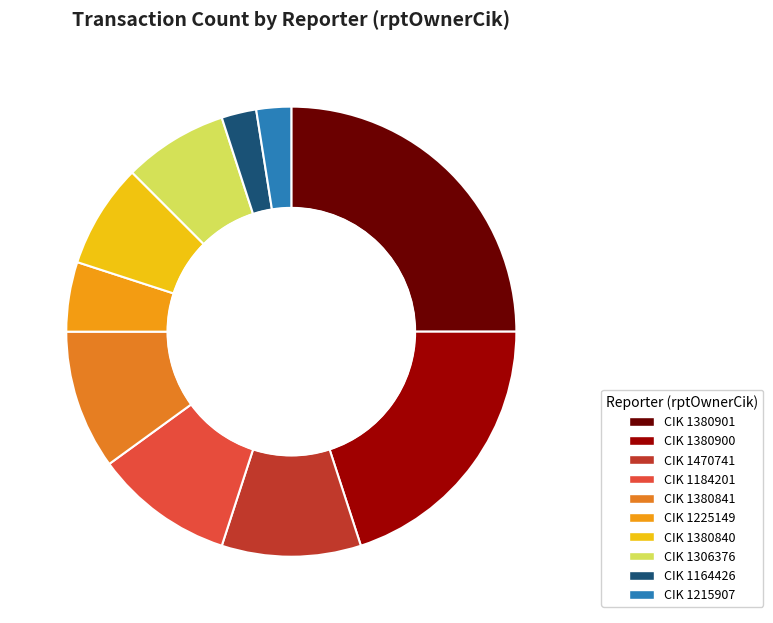

Count the number of slices in the pie.

10